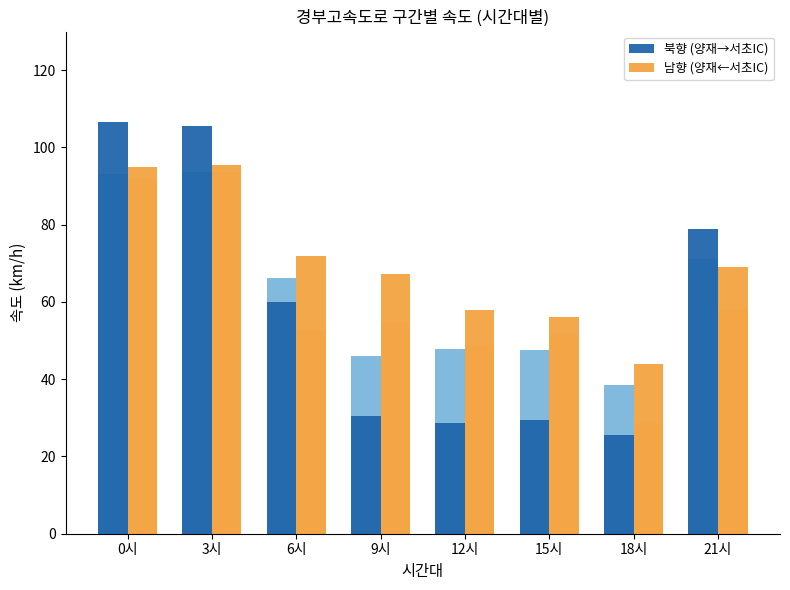

The 남향 (양재←서초IC) series shows 18.6 at 6시. True or false?

False